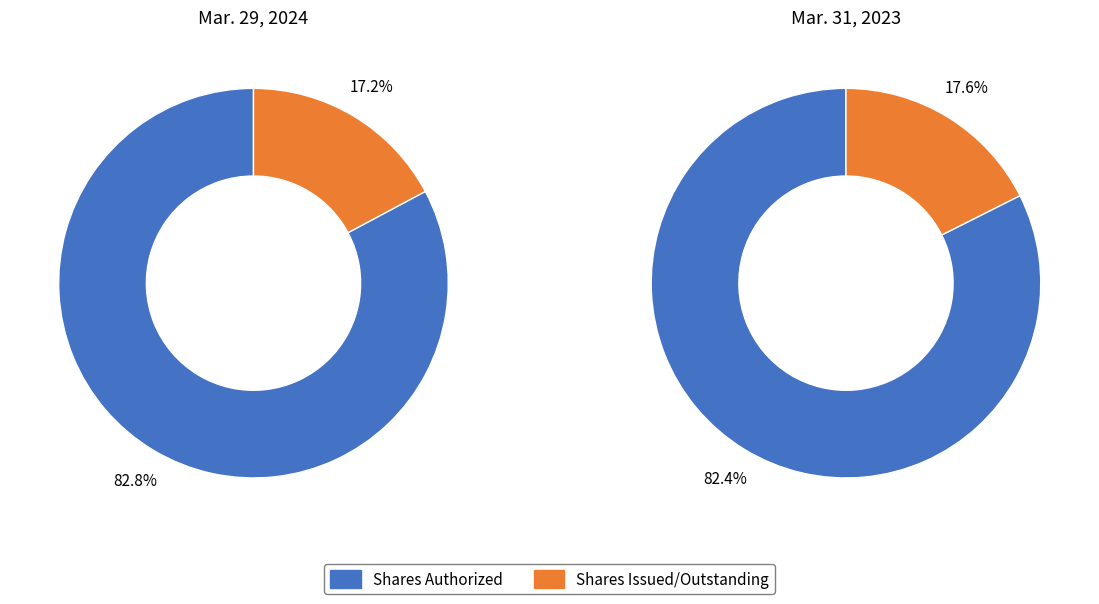

At Shares Authorized, list the series in order from largest to smallest.

Mar. 29, 2024, Mar. 31, 2023